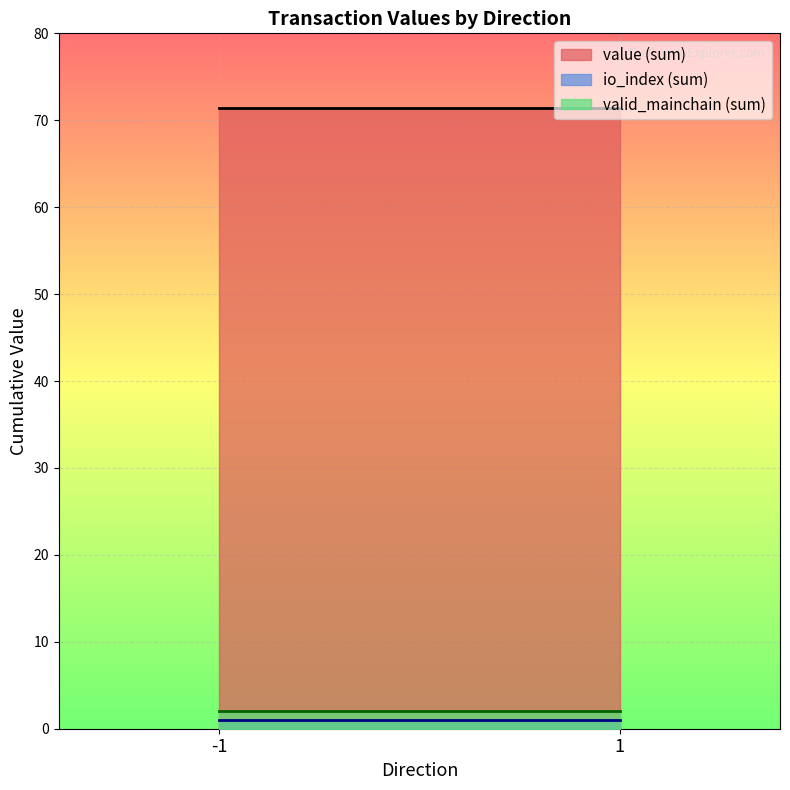

The value of io_index at 1 is 0.4. True or false?

False